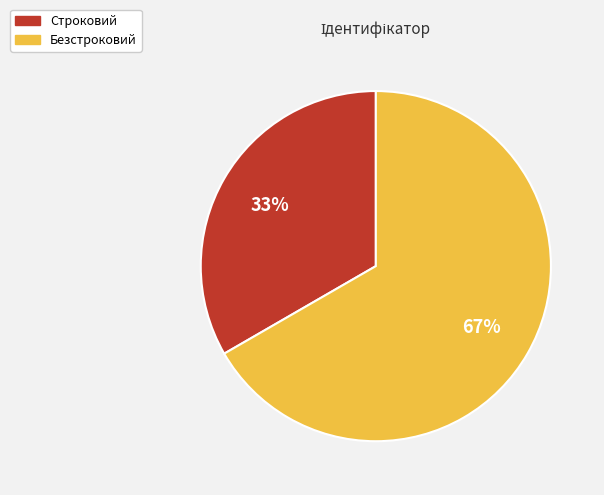

What is the largest slice in the pie chart?

Безстроковий